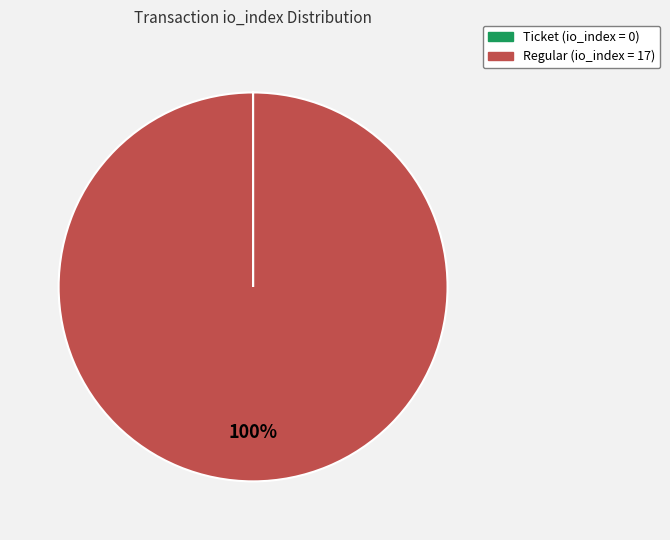

Is there a majority slice in this chart?

Yes